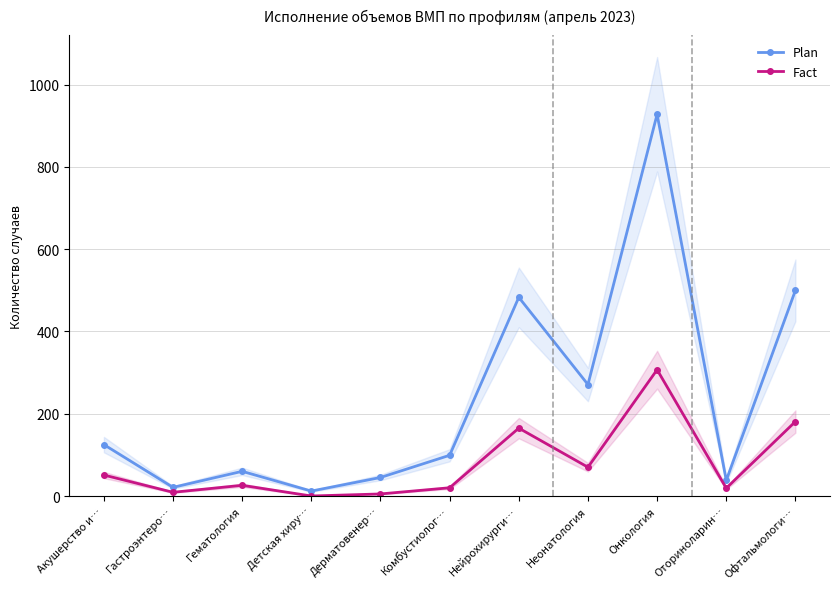

What is the label of the 3rd point from the right?

Онкология